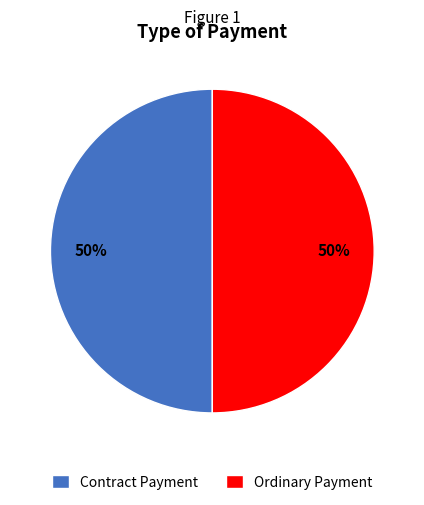

Is it true that Ordinary Payment is 64% of the pie?

False